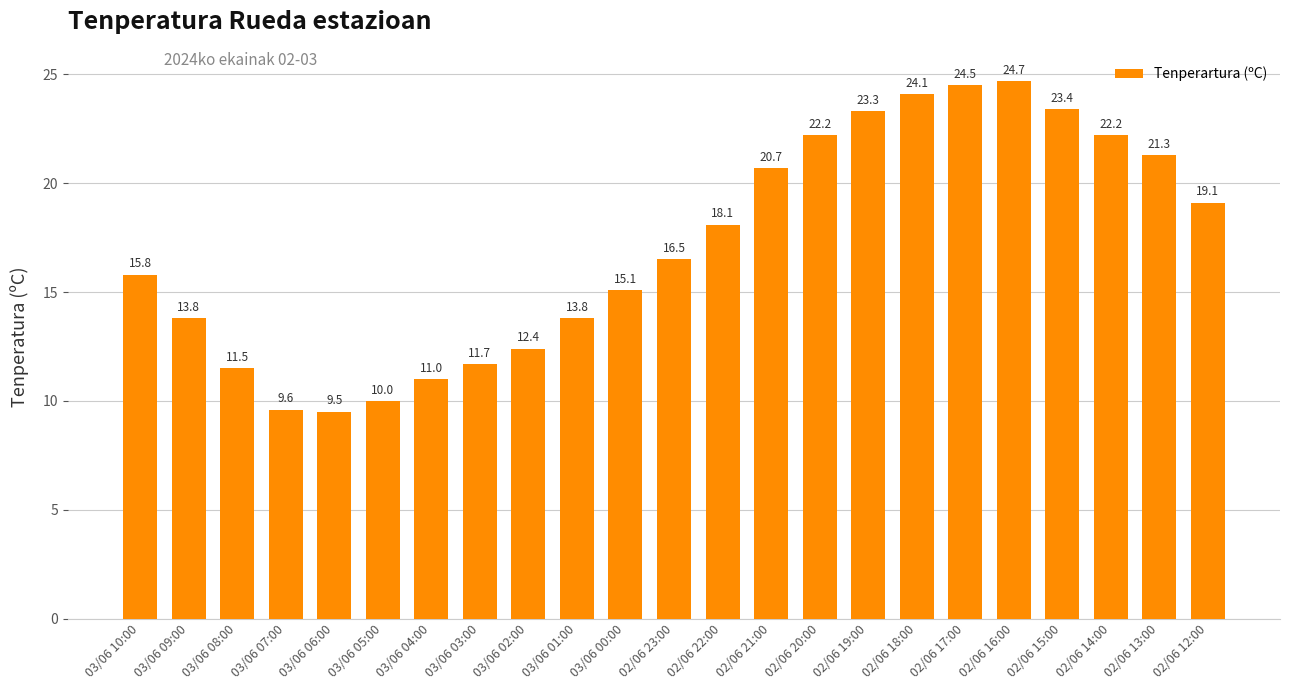

Is it true that the value at 03/06 08:00 is 11.5?

True